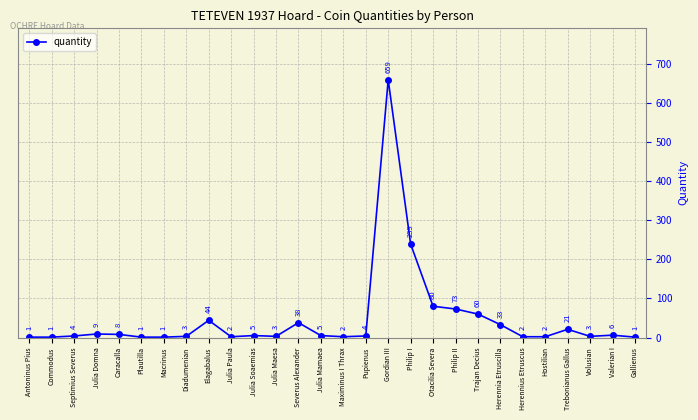

What is the difference between the maximum and second lowest values?

658